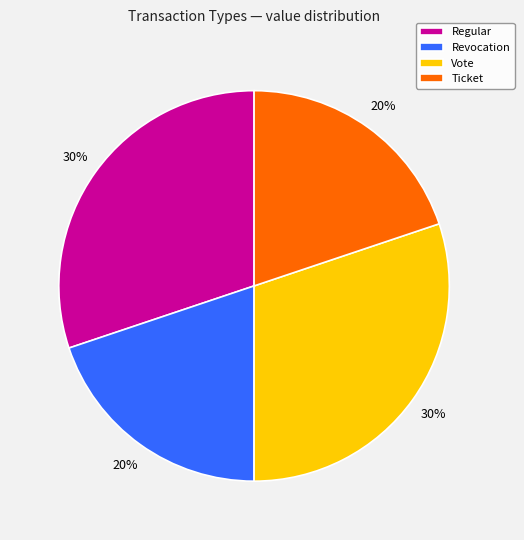

Which has a higher value, Revocation or Regular?

Regular